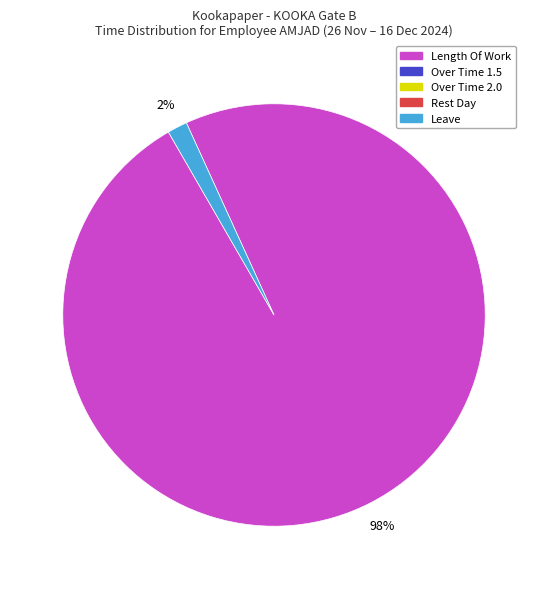

How many segments does this pie chart have?

2